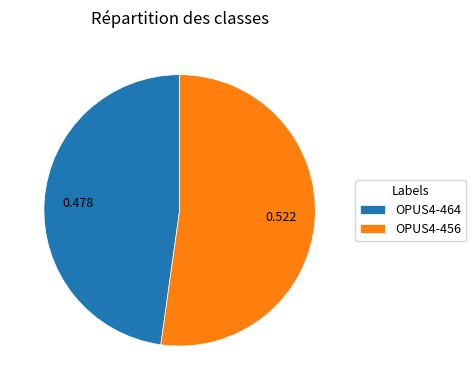

Combined, do OPUS4-464 and OPUS4-456 account for over 50%?

Yes